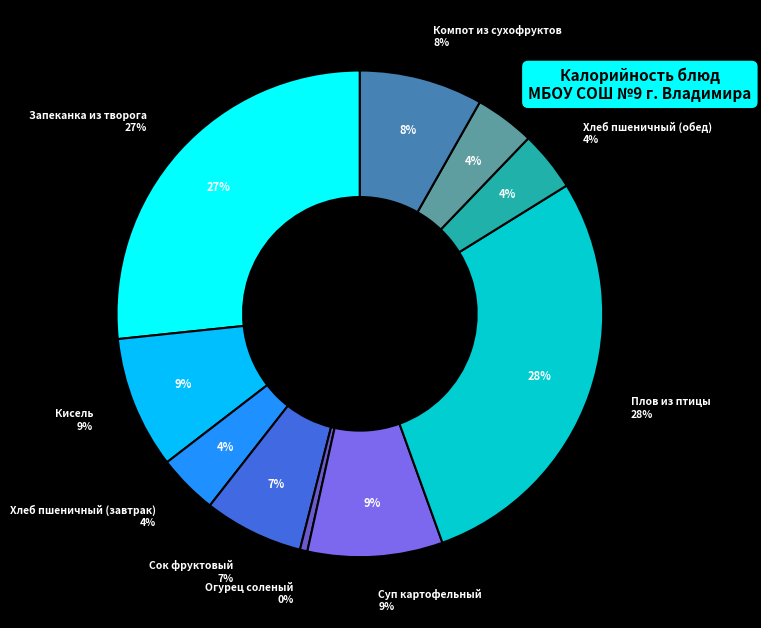

To the nearest percent, what is the difference between the largest and smallest slice percentages?

28%